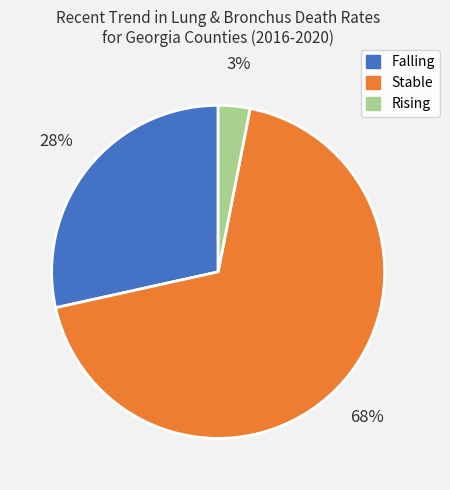

To the nearest percent, what is the difference between the Falling and Stable slice percentages?

40%